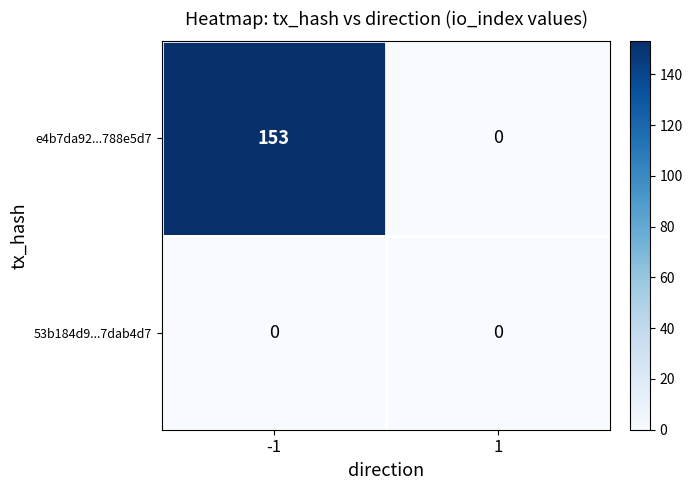

True or false: e4b7da92...788e5d7 has a value of 153 at -1.

True